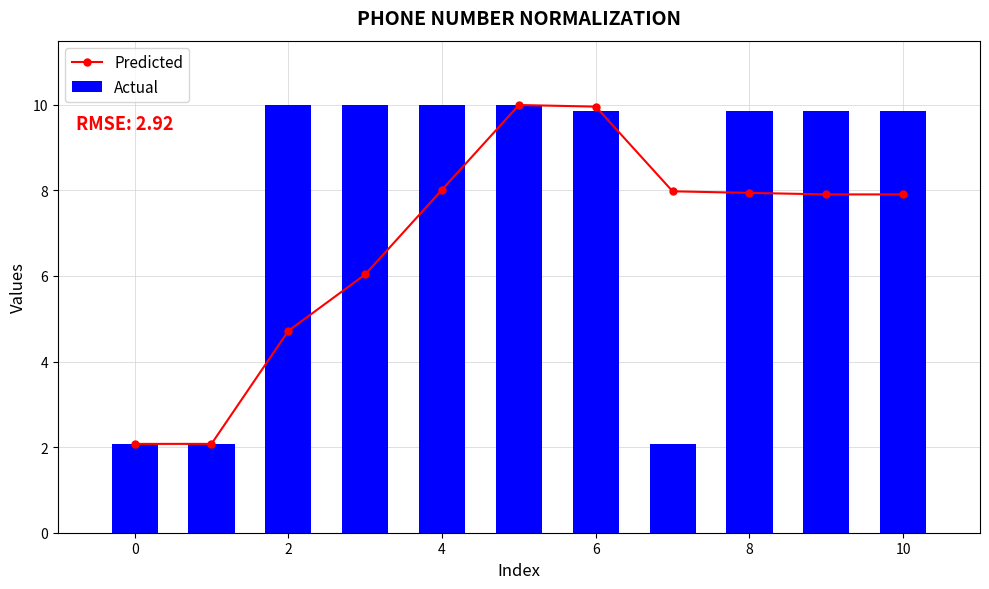

What is the difference between the Actual values at 10 and 2?

0.1